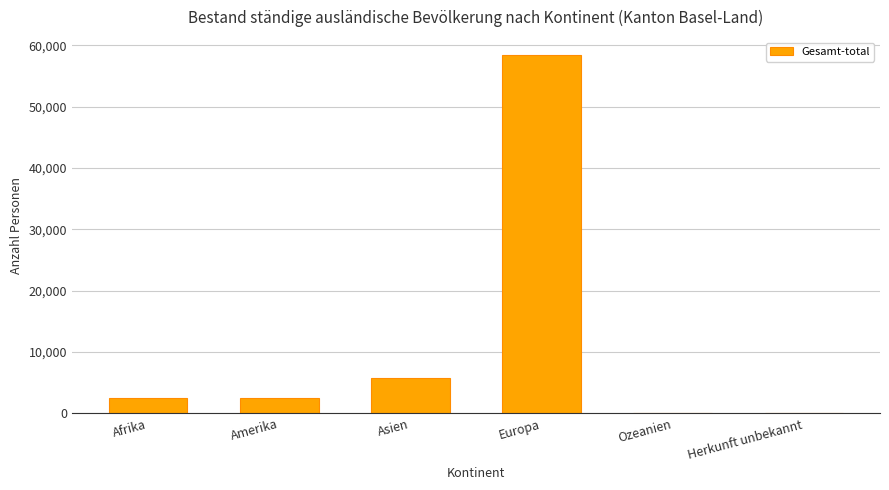

Which has a higher value, Asien or Ozeanien?

Asien